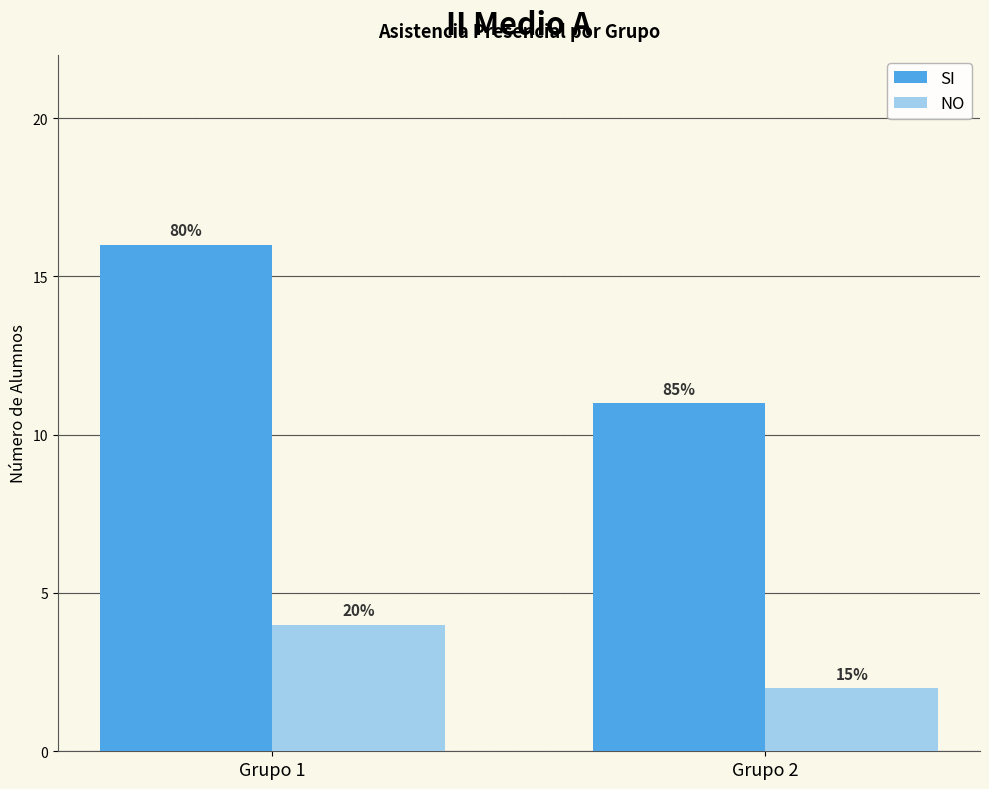

Reading left to right, extract all data points from this chart.

SI: 16	11
NO: 4	2